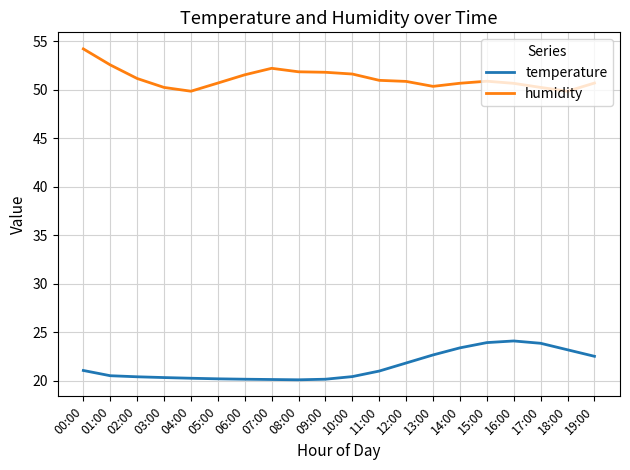

True or false: temperature and humidity intersect in this chart.

False